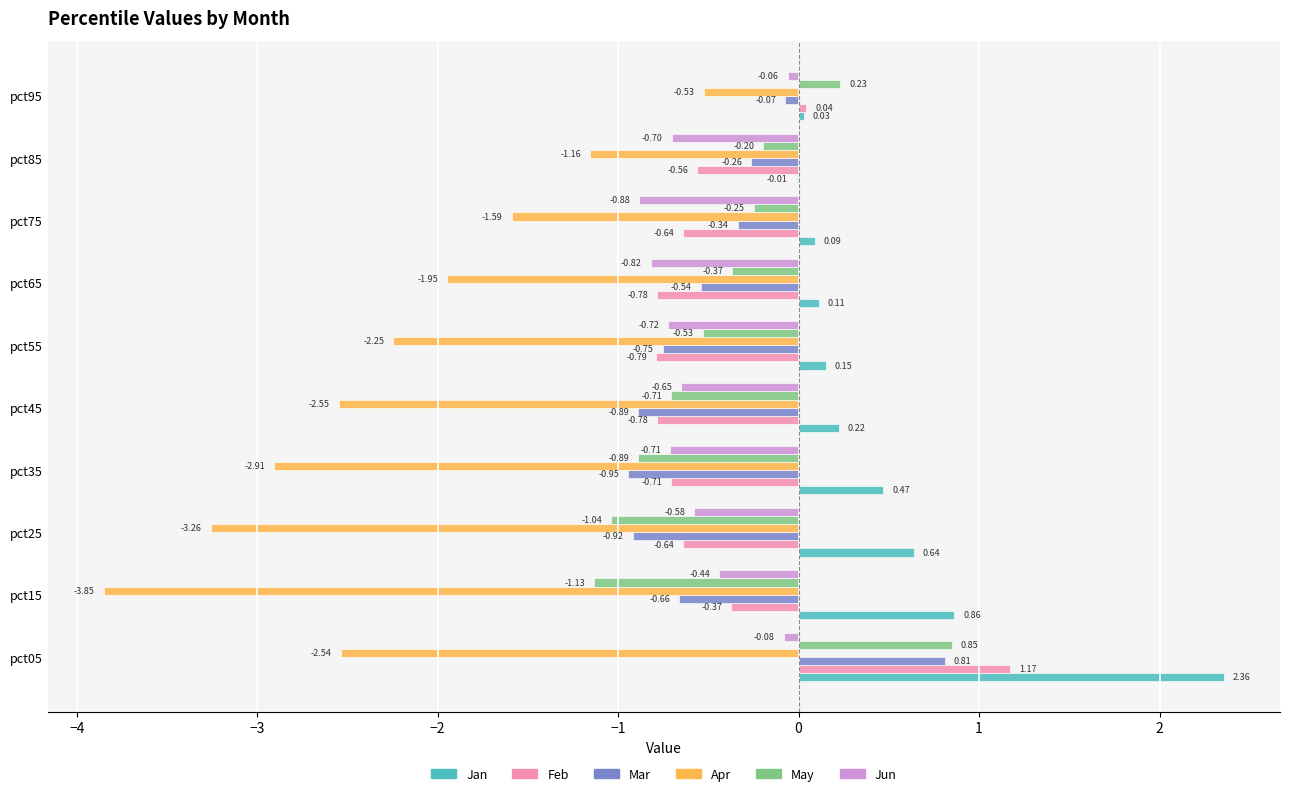

Is the value of Apr at pct25 greater than the value of May at pct35?

No